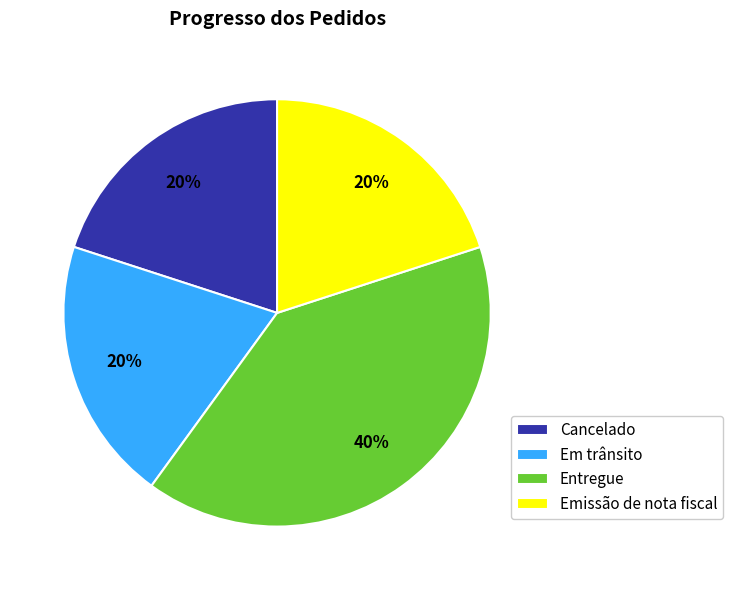

To the nearest percent, what portion does Emissão de nota fiscal represent?

20%